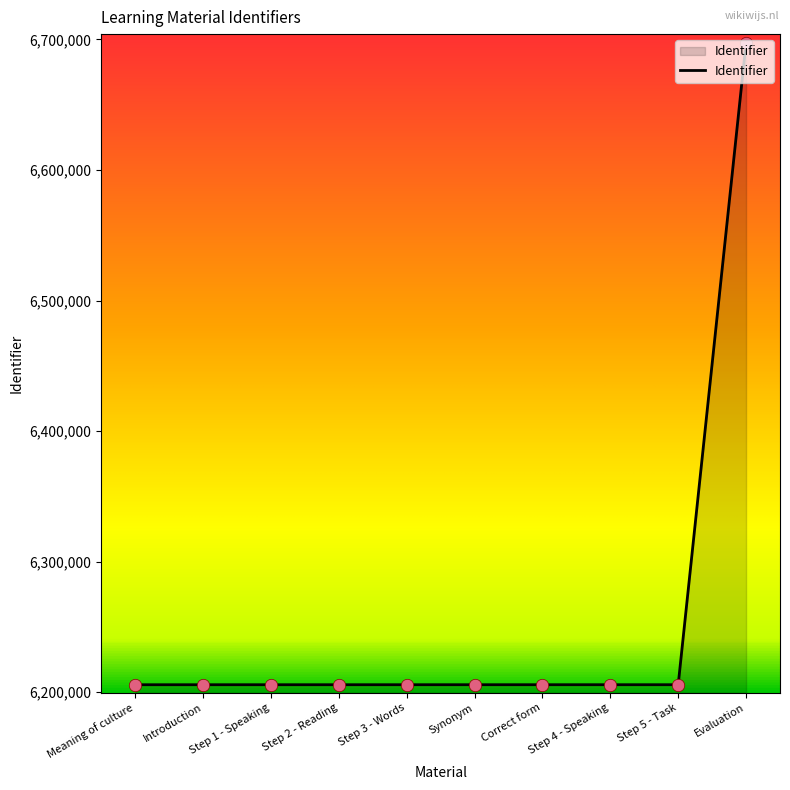

Approximately how many times larger is the value at Synonym compared to Correct form?

1.0